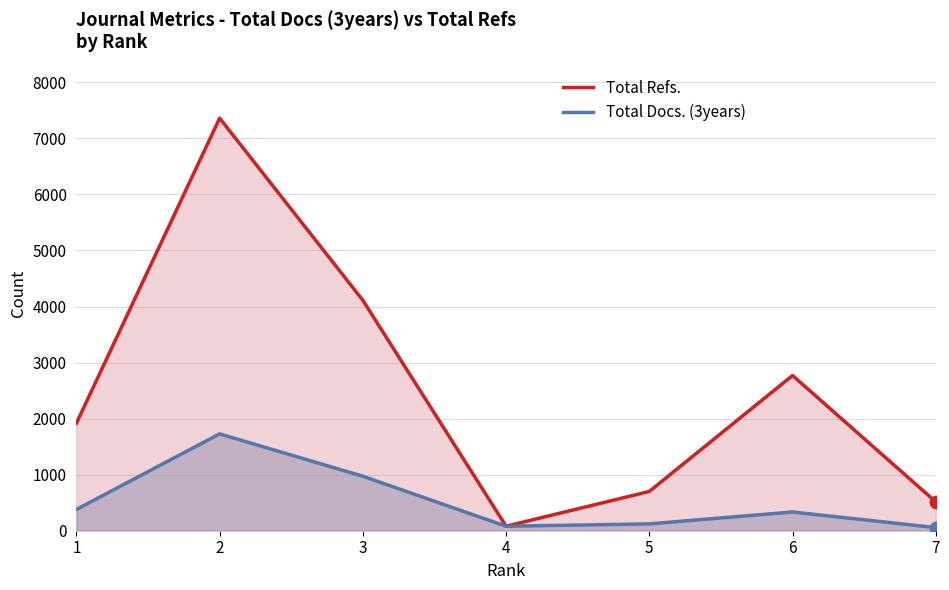

Which series has the widest spread of Y values?

Total Refs.